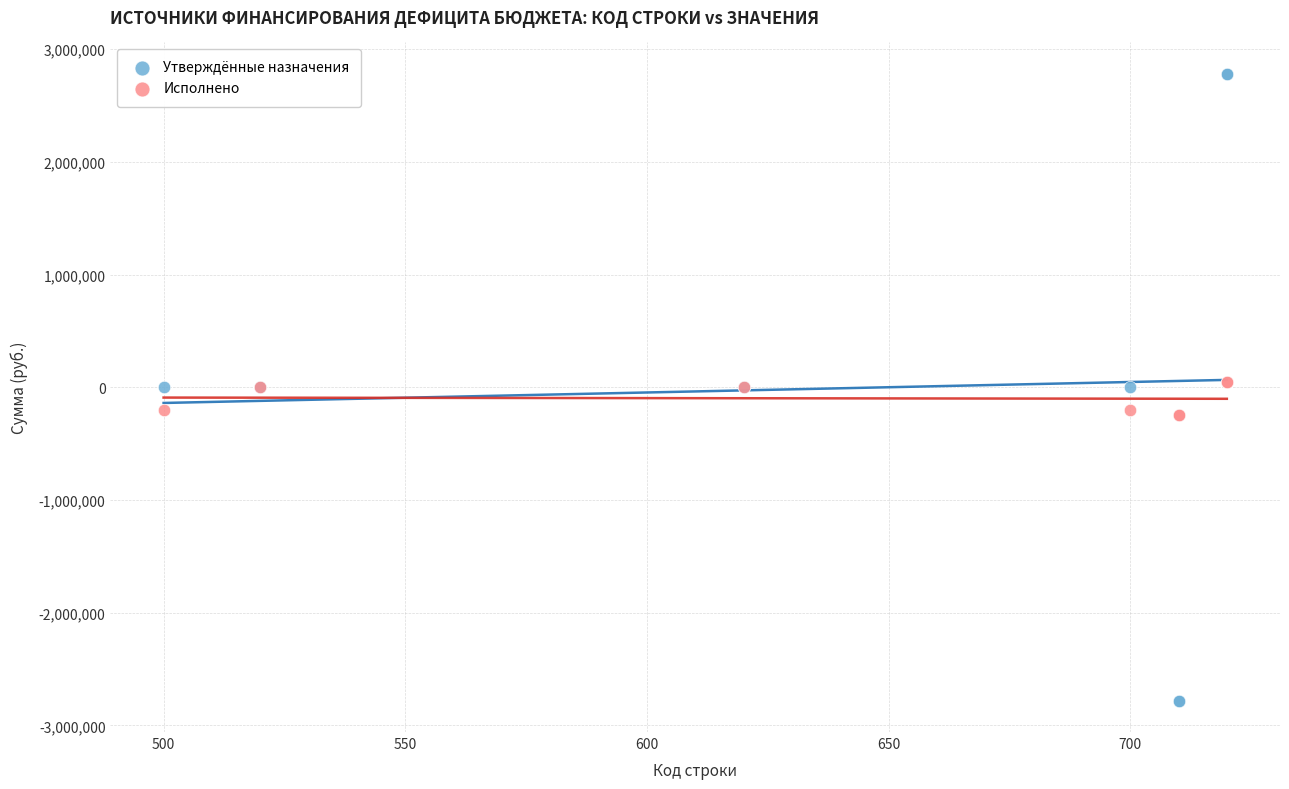

What are all the series names shown in the legend?

Утверждённые назначения, Исполнено